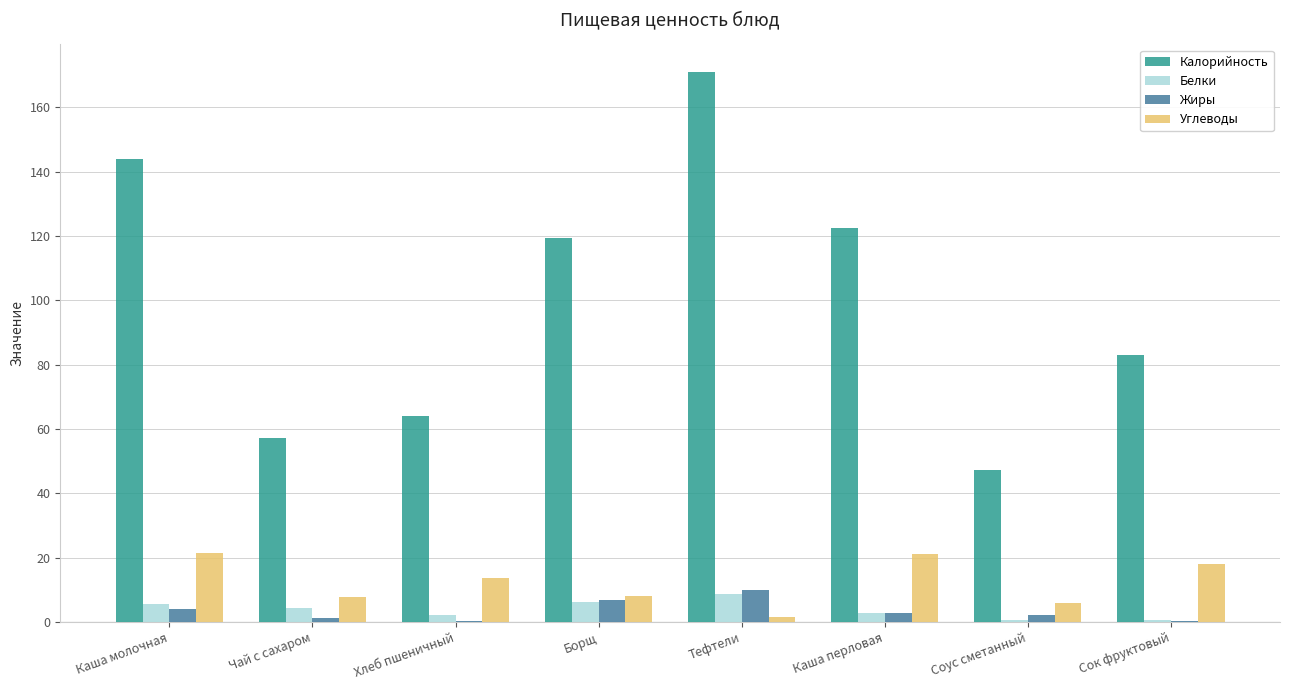

Is the value of Калорийность at Чай с сахаром greater than the value of Углеводы at Соус сметанный?

Yes